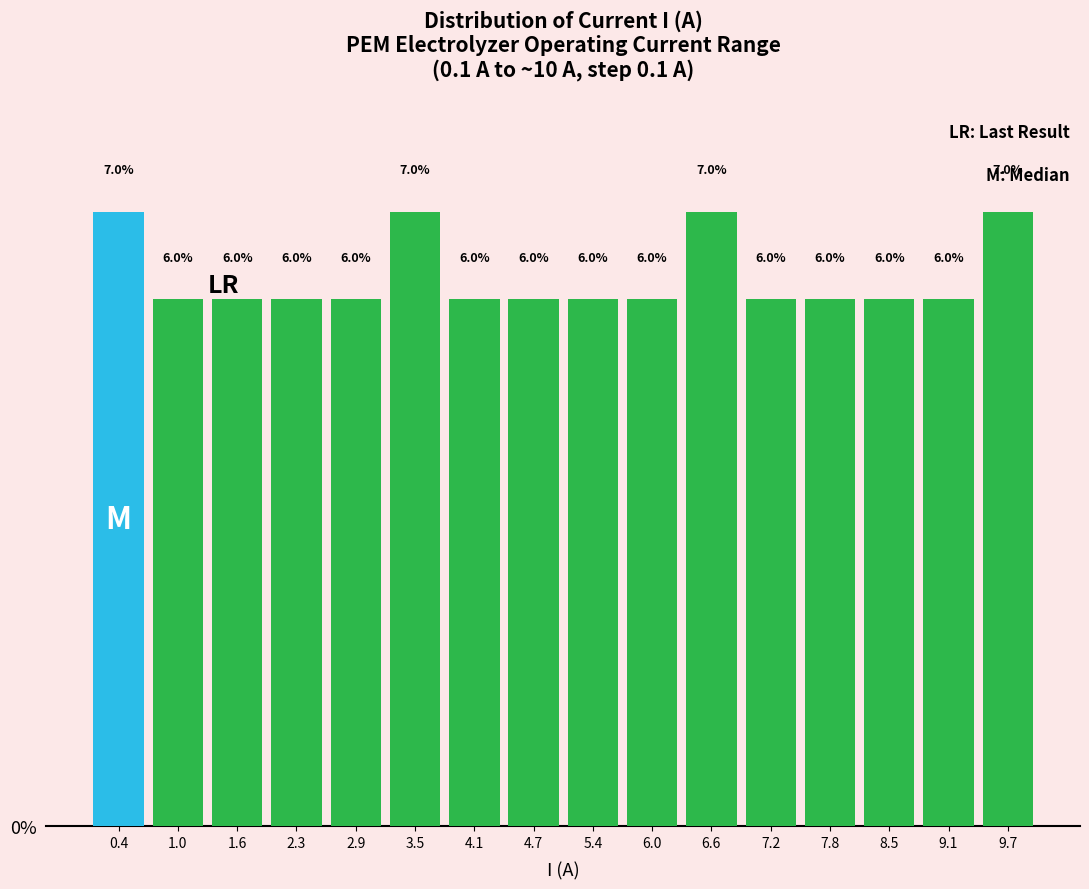

What is the height of the bar covering 8.1 to 8.8 on the x-axis? The bar edges are not printed on the chart, so give them approximately, as read against the axis.

6.0